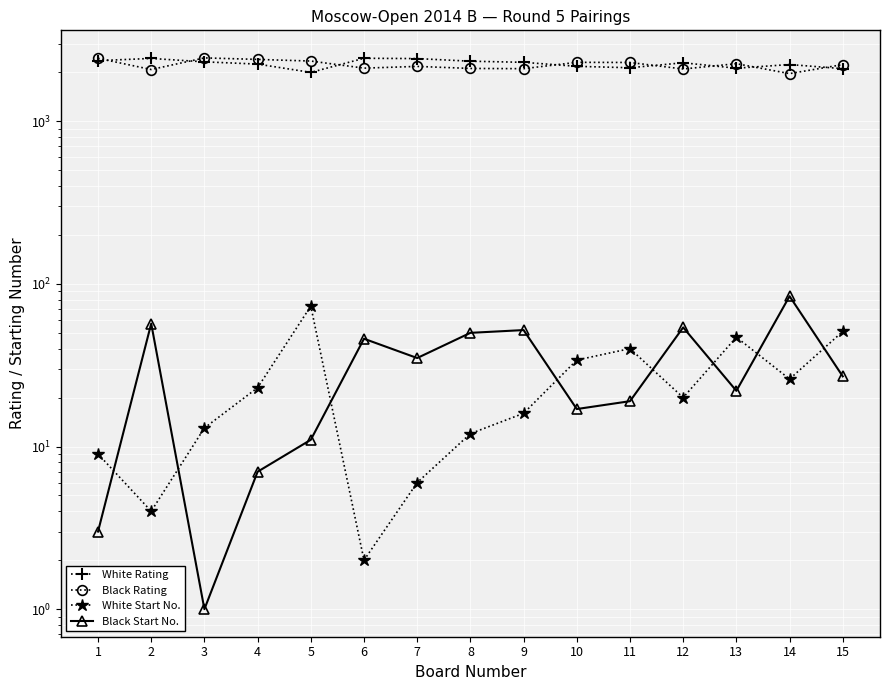

What are all the series names shown in the legend?

White Rating, Black Rating, White Start No., Black Start No.